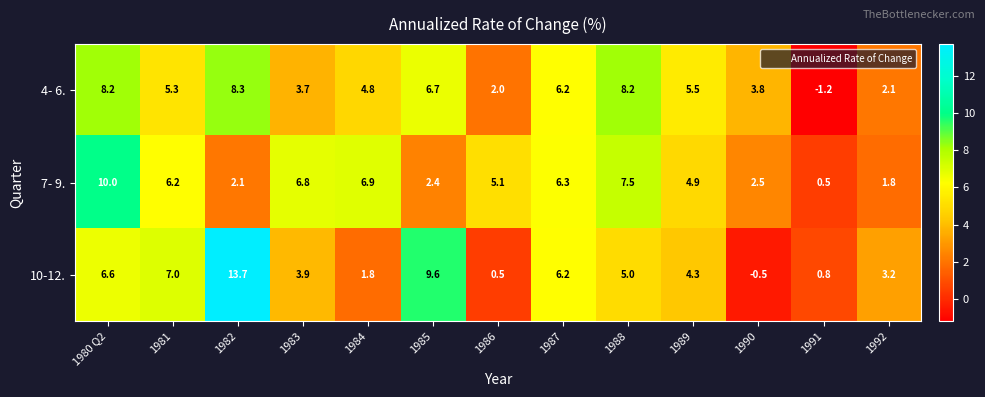

At which category is the sum across all series the highest?

1980 Q2